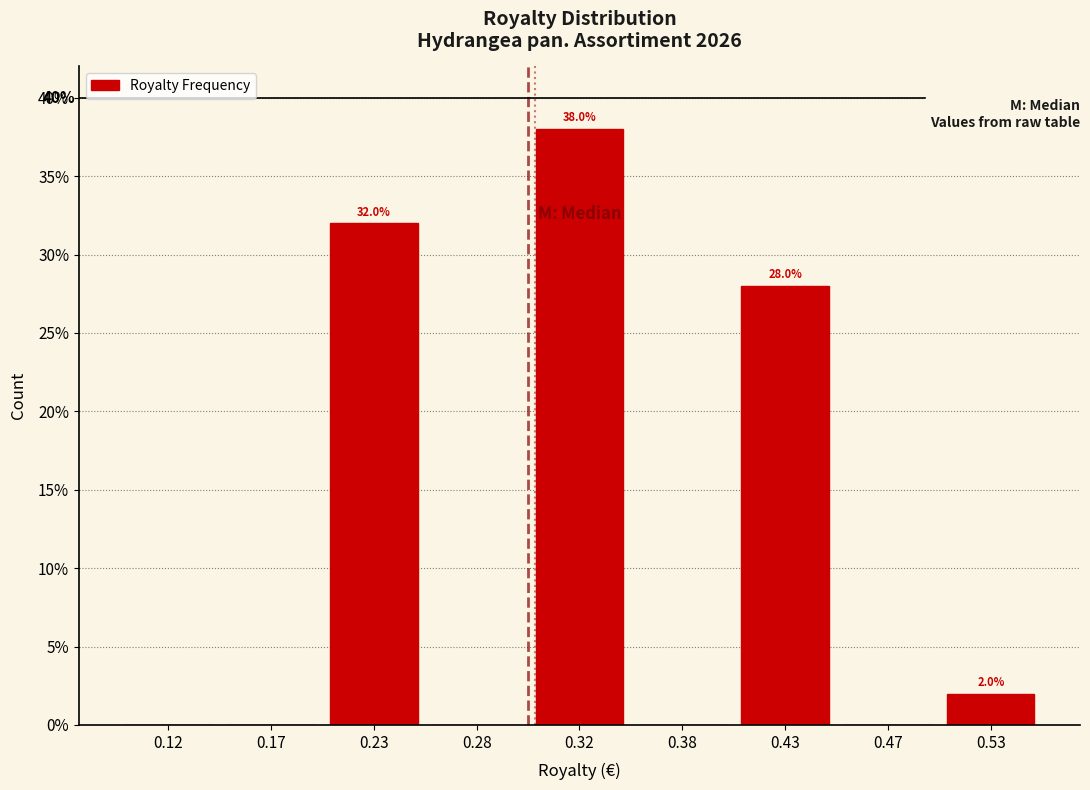

Are the bars horizontal?

No